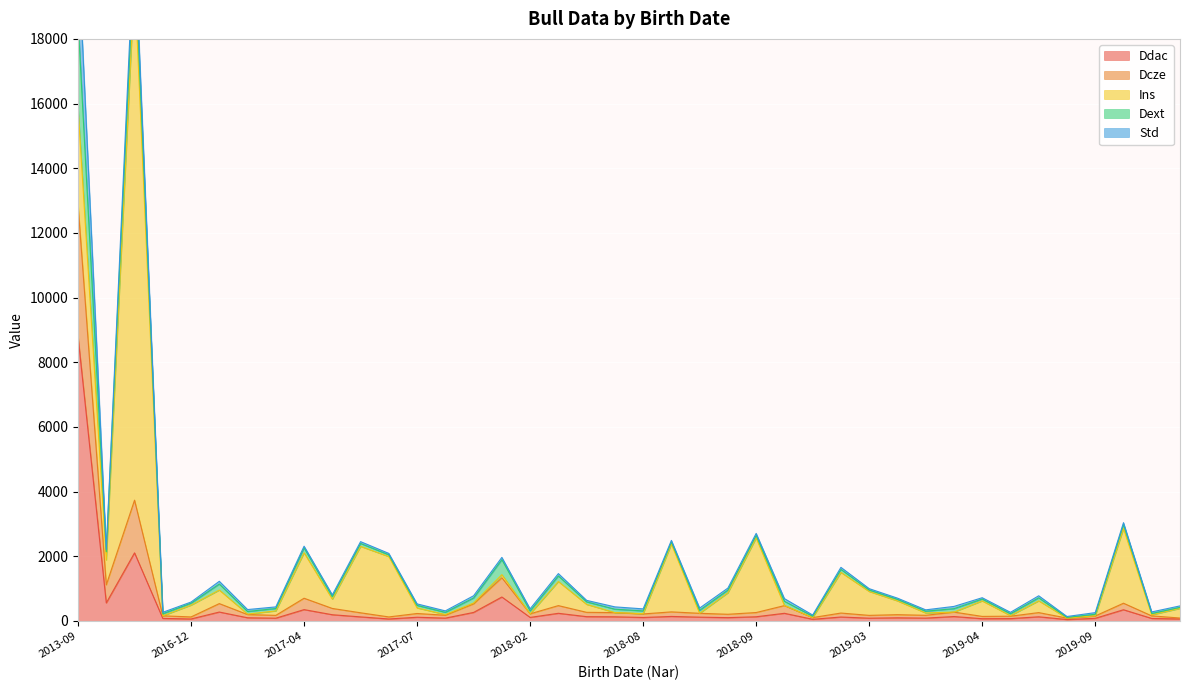

True or false: Dcze and Ddac cross at least once.

False